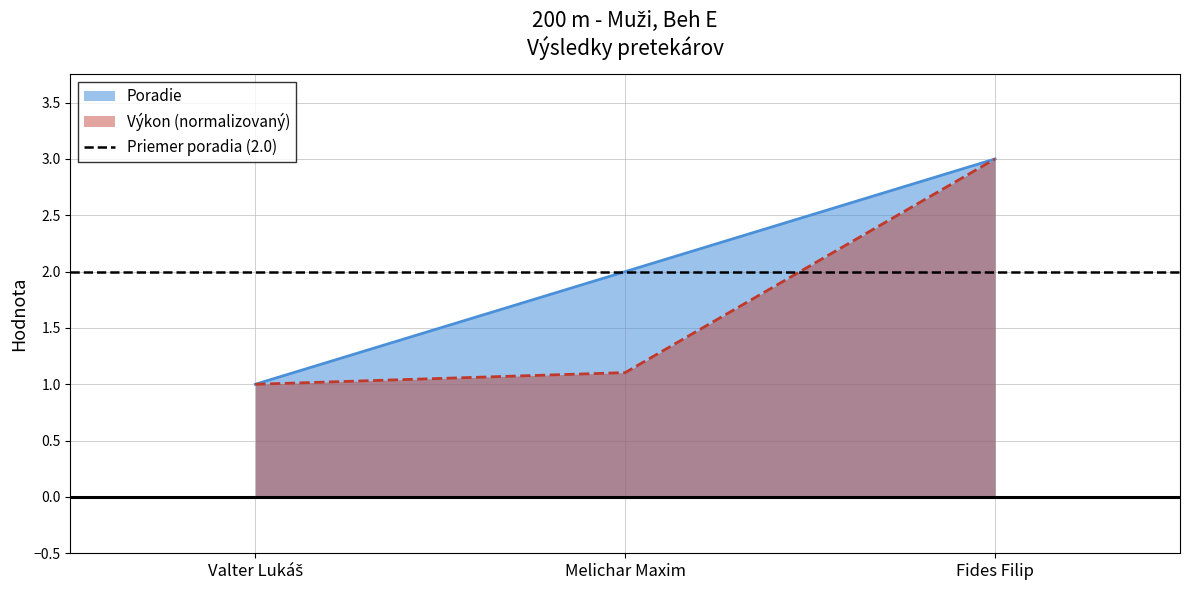

What is the lowest value of the Poradie series?

1.0